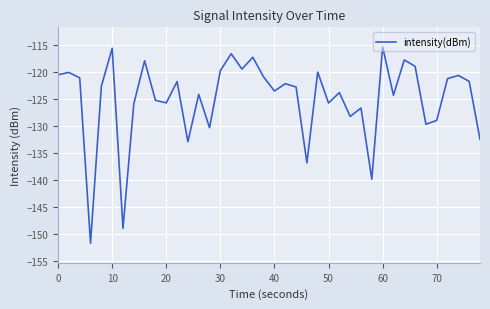

What is the greatest value displayed?

-115.4